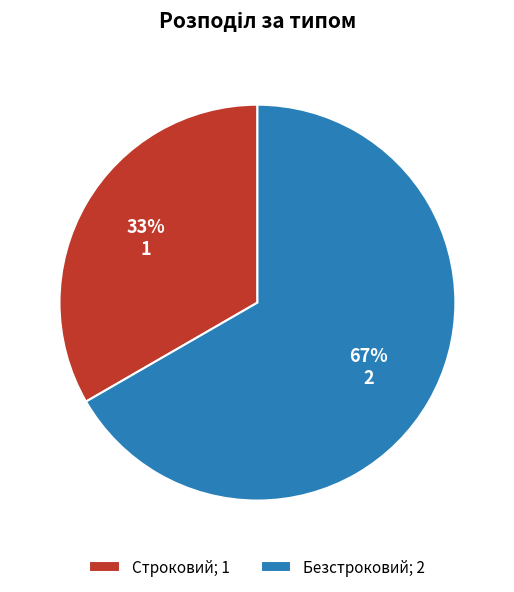

How many segments does this pie chart have?

2